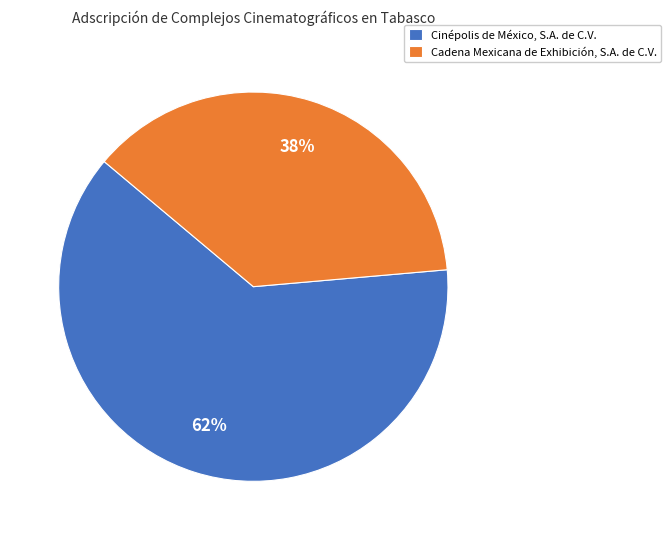

Is the sum of Cinépolis de México, S.A. de C.V. and Cadena Mexicana de Exhibición, S.A. de C.V. greater than half?

Yes